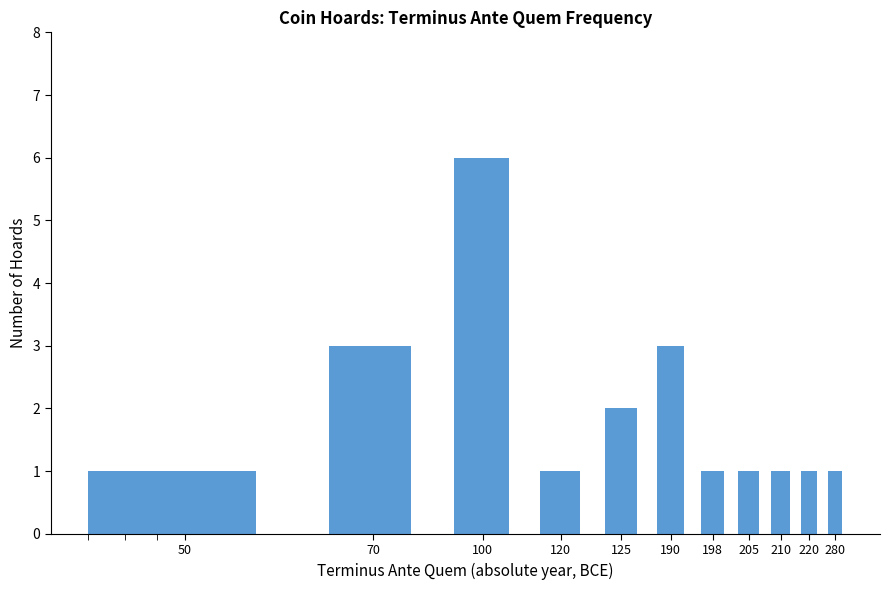

The value at 125 is 1. True or false?

False